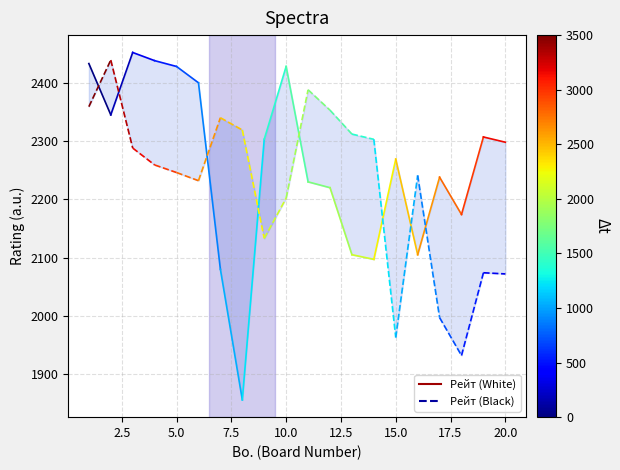

What are all the series names shown in the legend?

Рейт (White), Рейт (Black)